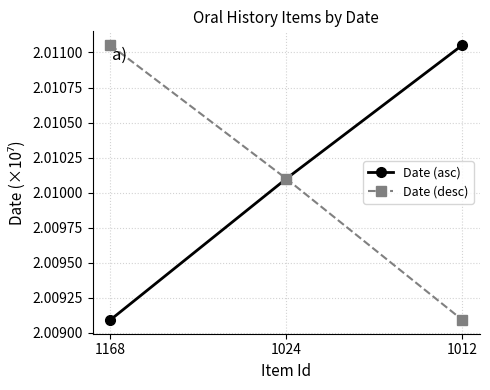

List the labels in order of Date (asc) value, largest first.

1012, 1024, 1168